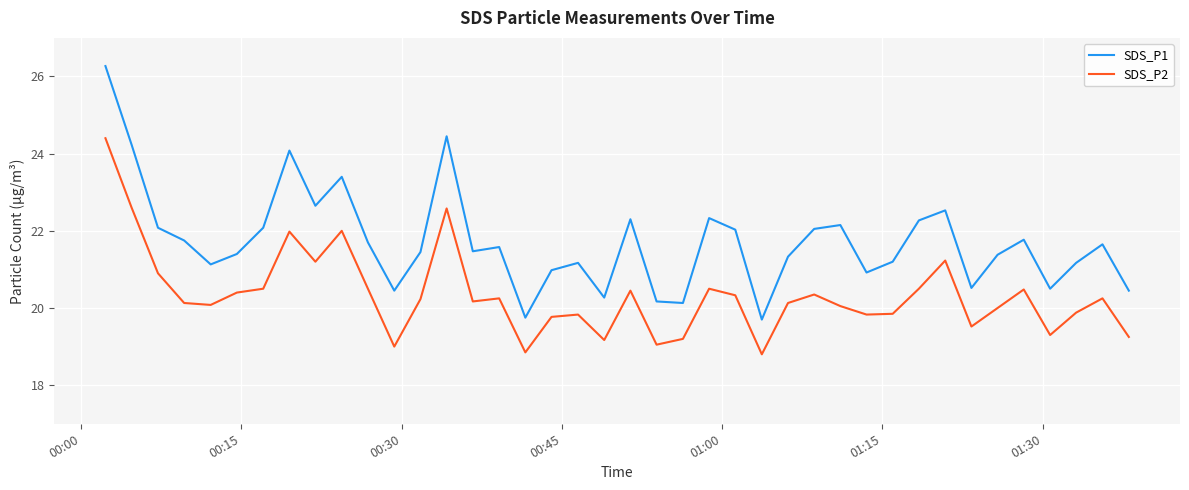

What is the maximum value for SDS_P1?

26.3